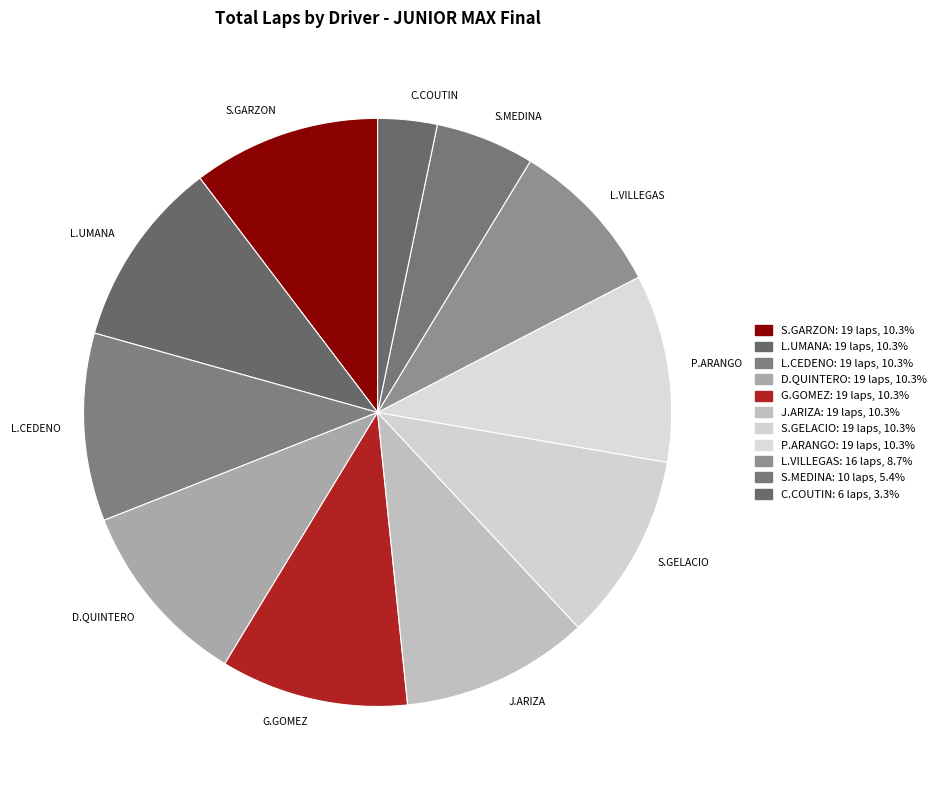

What is the smallest slice in the pie chart?

C.COUTIN